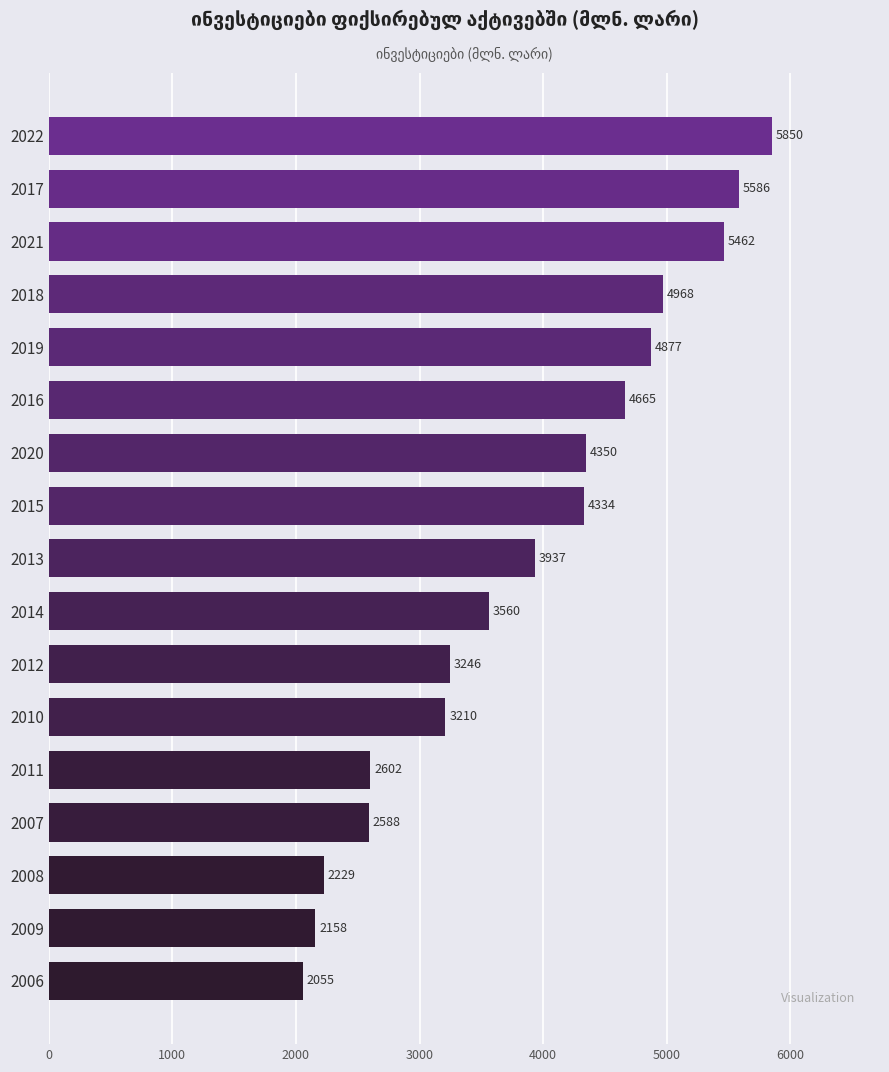

What is the difference between the maximum and minimum values?

3794.8